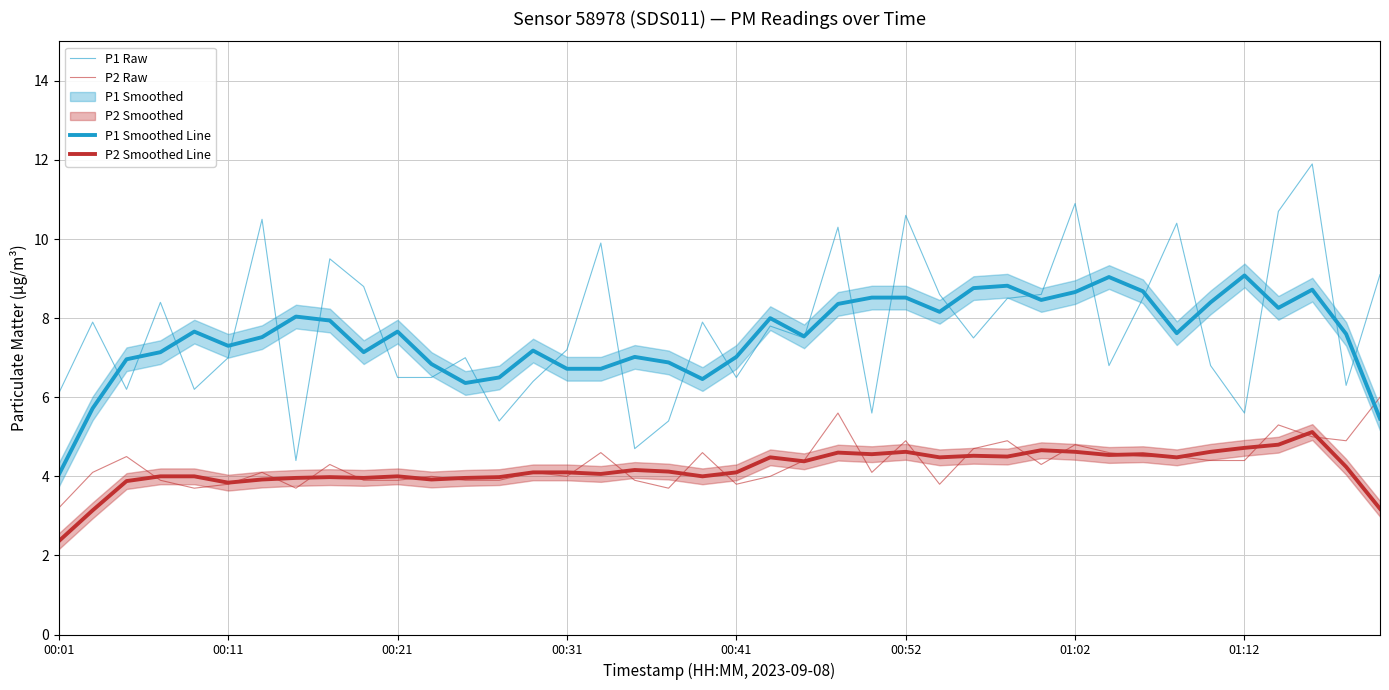

What is the total value across all series at 28?

26.7